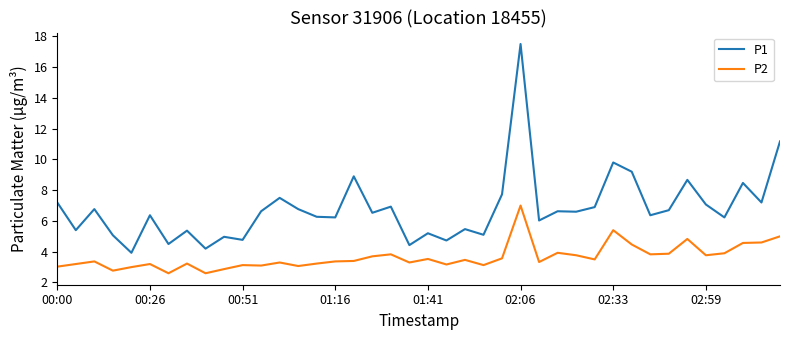

Which series has the largest total across all categories?

P1